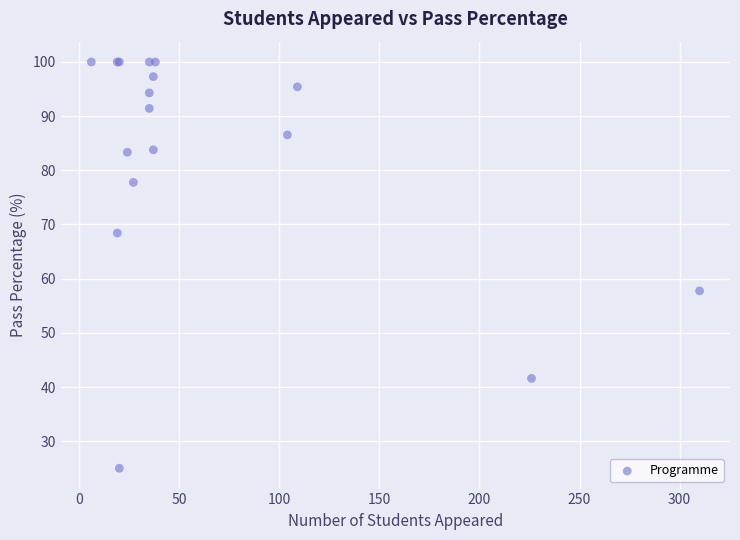

What Y value in the scatter plot is closest to 62?

57.7